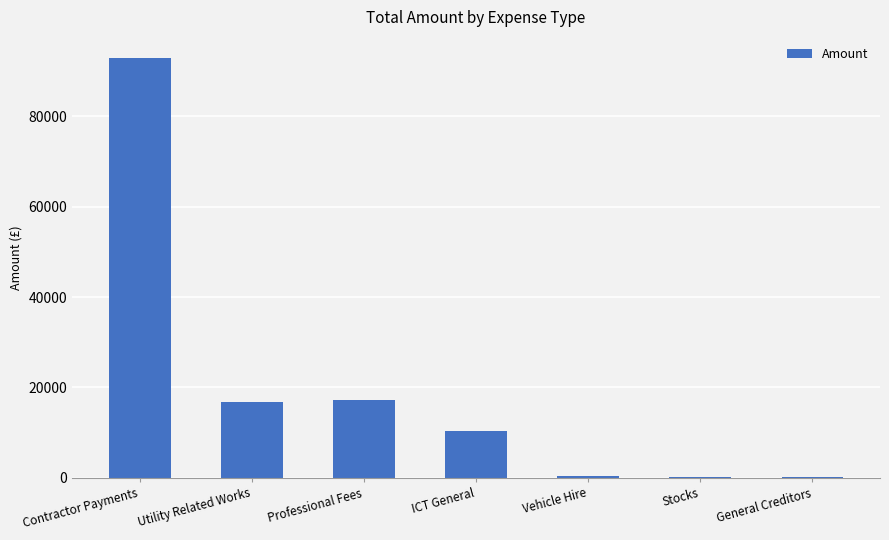

Are the bars horizontal?

No